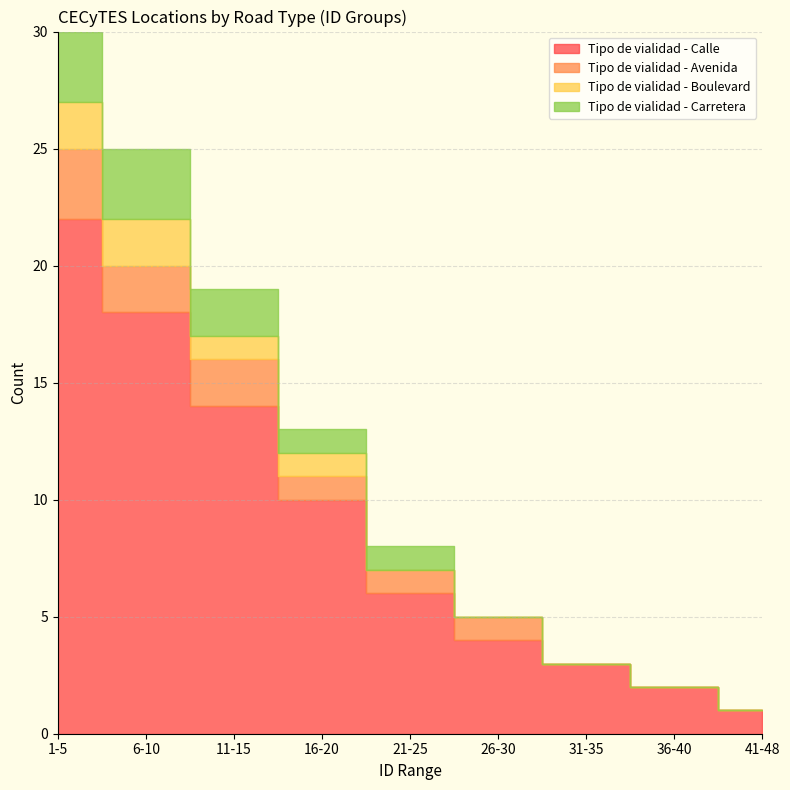

Where is Tipo de vialidad - Carretera nearest to the value 1?

16-20